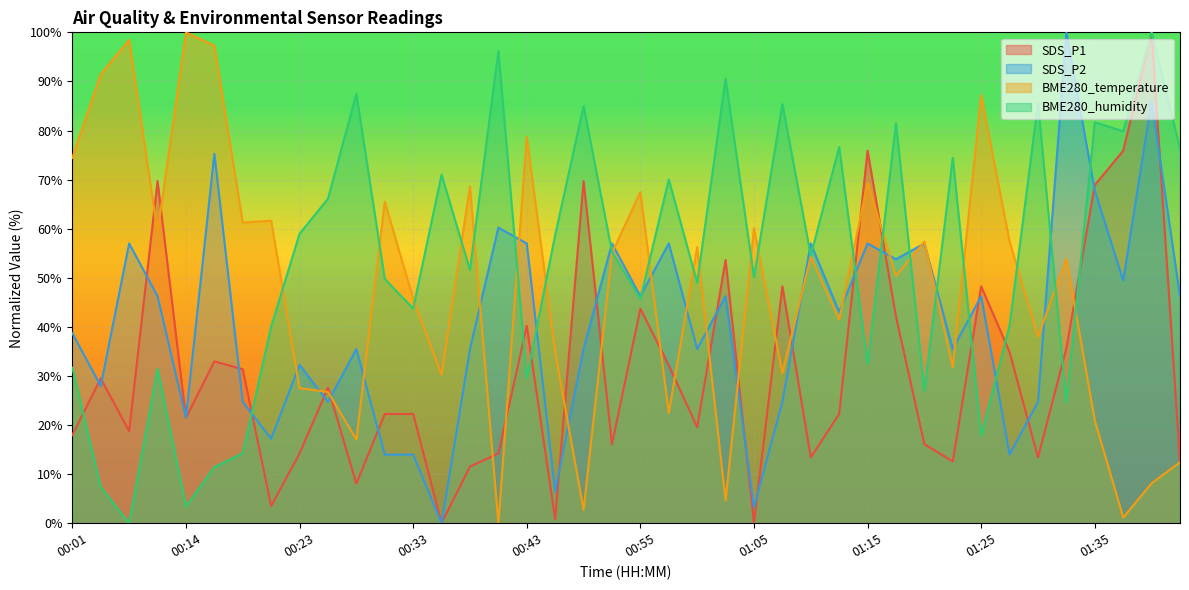

The SDS_P2 series shows 44.4 at 01:30. True or false?

False